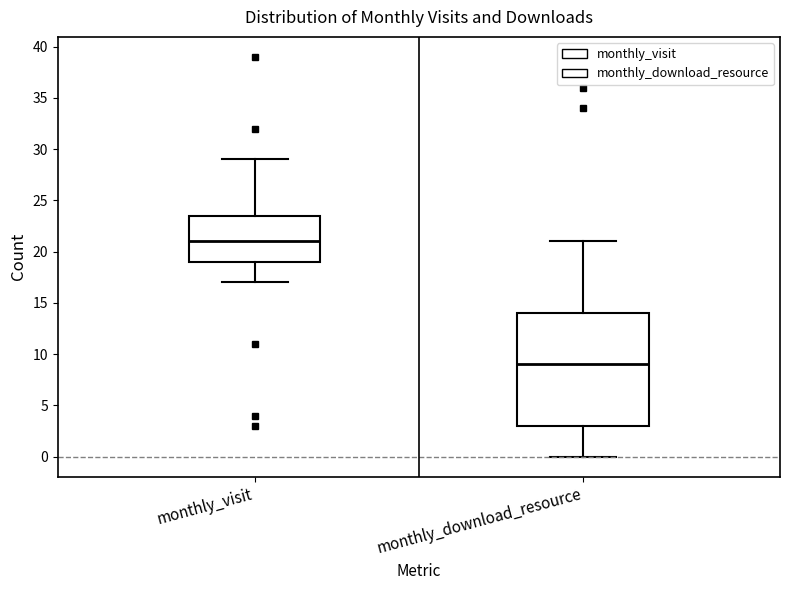

Reading left to right, read every box against the y-axis: the position of its median line, the range the box covers, and the ends of its whiskers. The values are not printed on the chart, so give them approximately, as read against the axis.

monthly_visit: median 21.0, box 19.0 to 23.5, whiskers 17.0 to 29.0
monthly_download_resource: median 9.0, box 3.0 to 14.0, whiskers 0.0 to 21.0